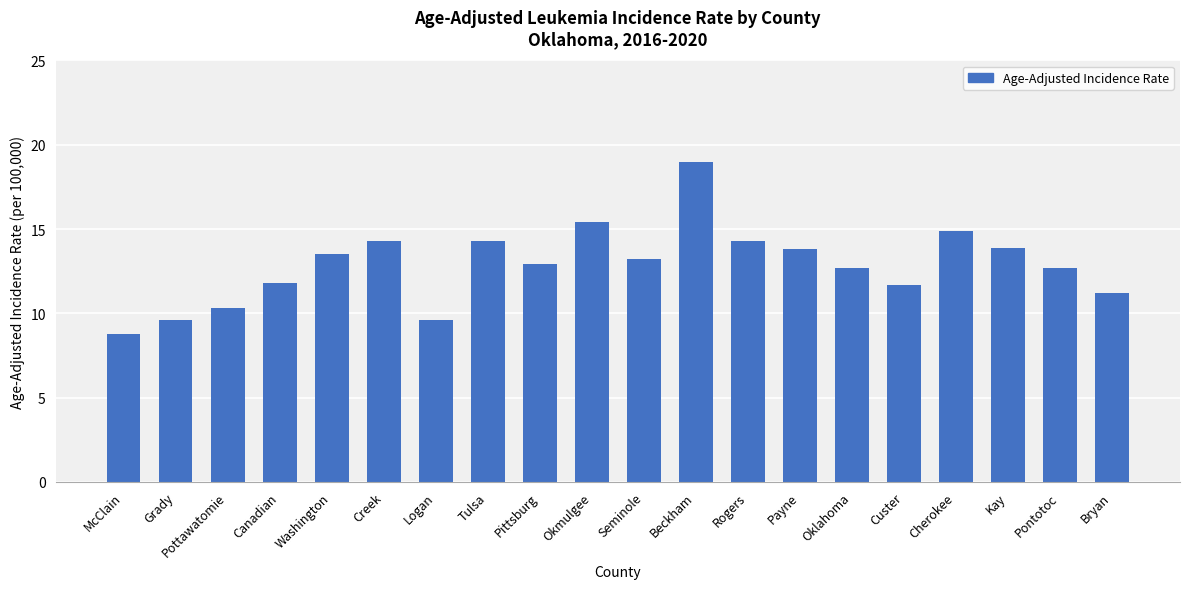

What is the approximate value at Rogers?

14.3